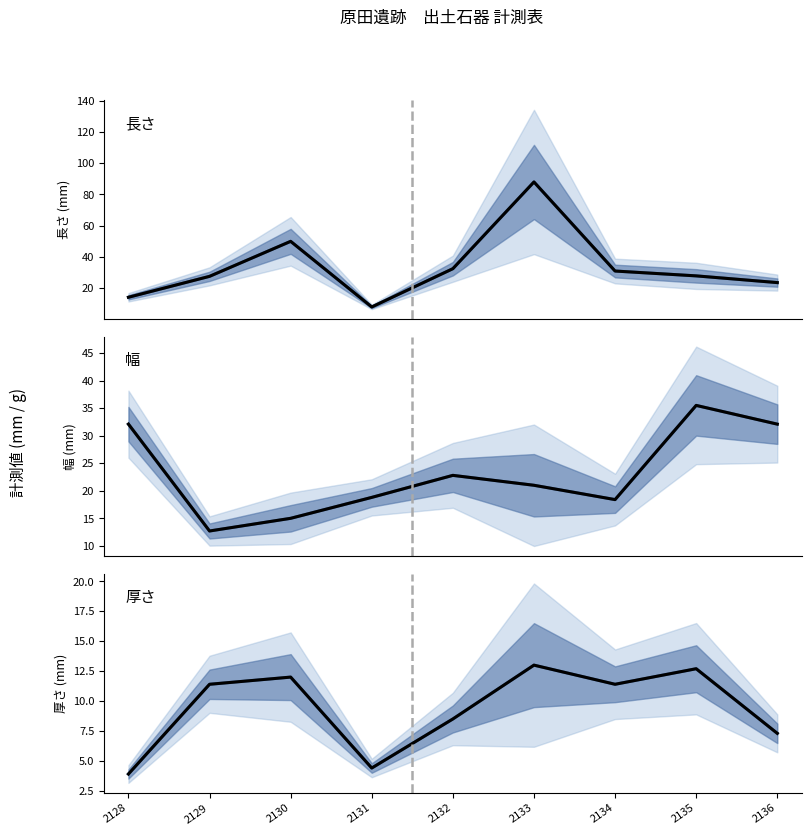

True or false: 厚さ (予測中央値) and 長さ intersect in this chart.

False